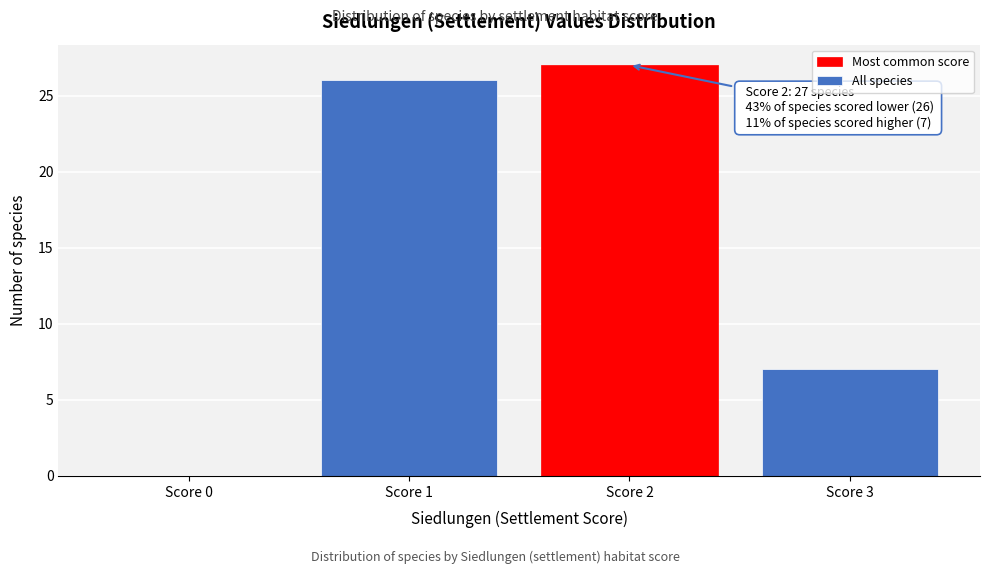

Reading left to right, list all the values displayed in this chart.

Score 0=0	Score 1=26	Score 2=27	Score 3=7